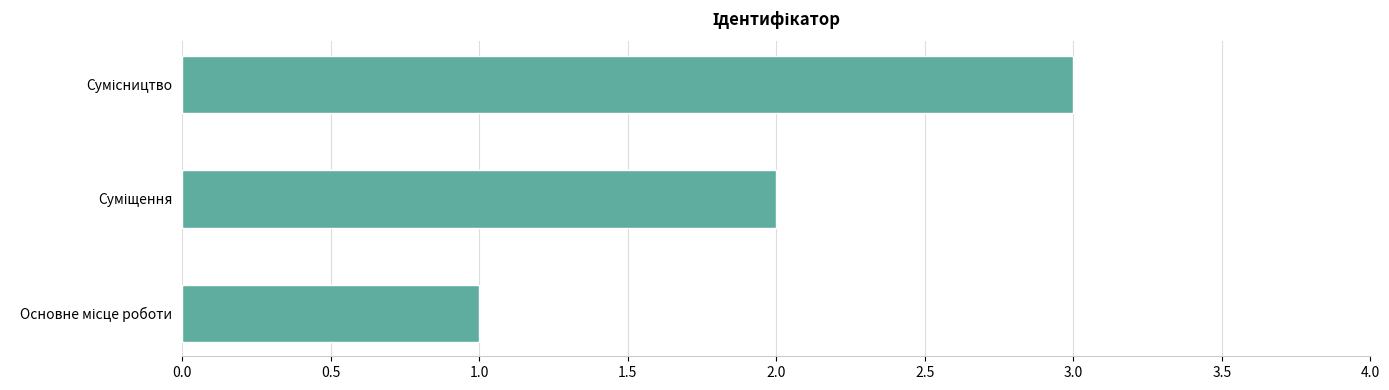

What is the sum of all values?

6